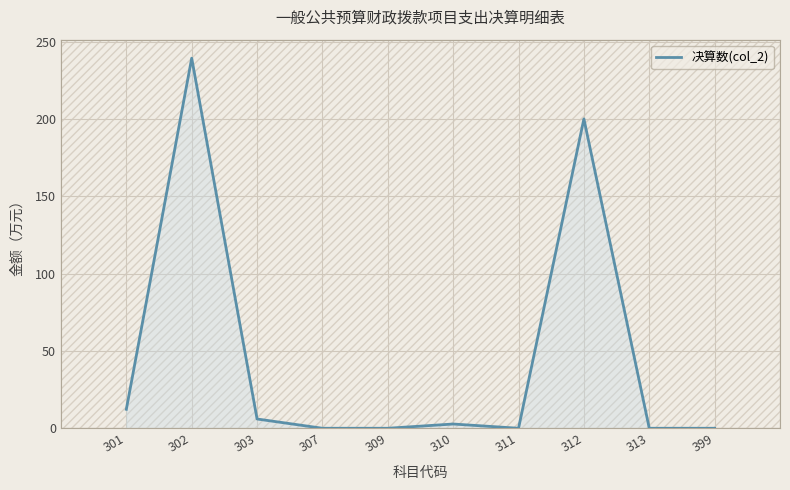

What is the ratio of the value at 301 to the value at 303?

2.0